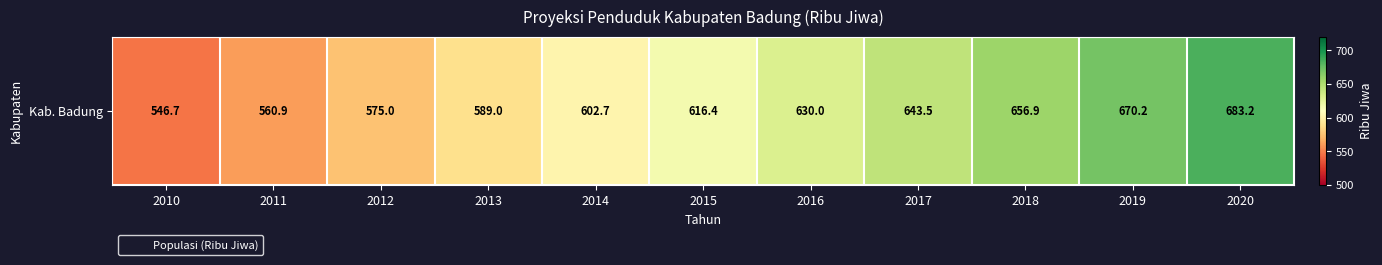

At which category does the chart reach its peak across all series?

2020